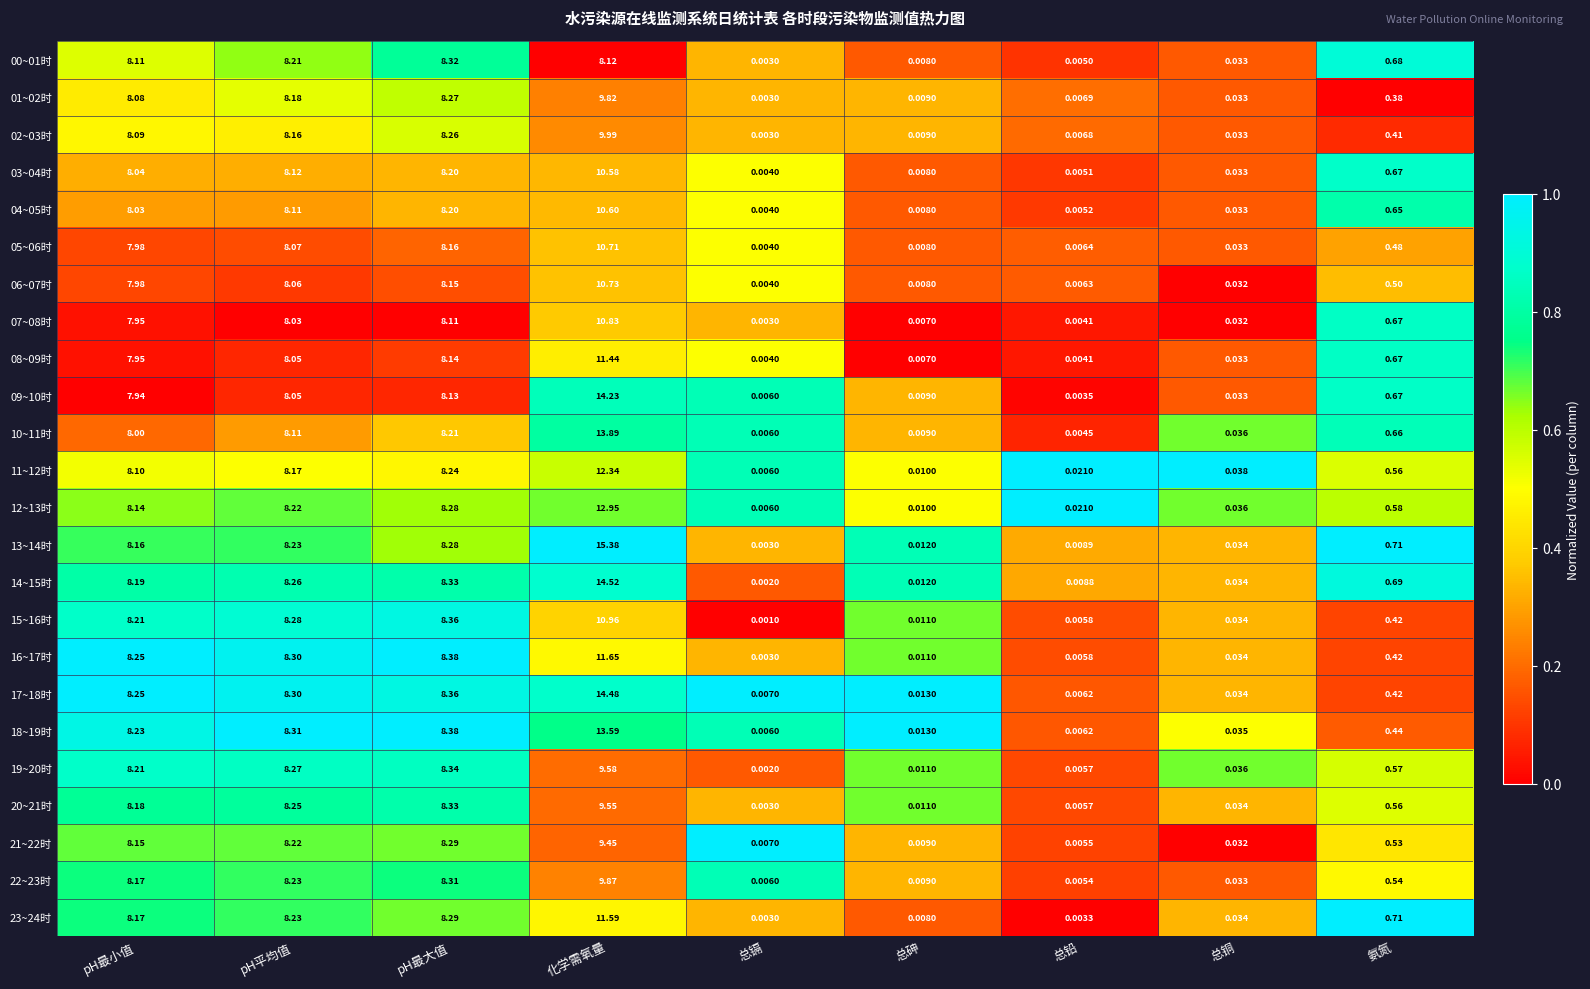

List the labels in order of 01~02时 value, largest first.

化学需氧量, pH最大值, pH平均值, pH最小值, 氨氮, 总铜, 总砷, 总铅, 总镉